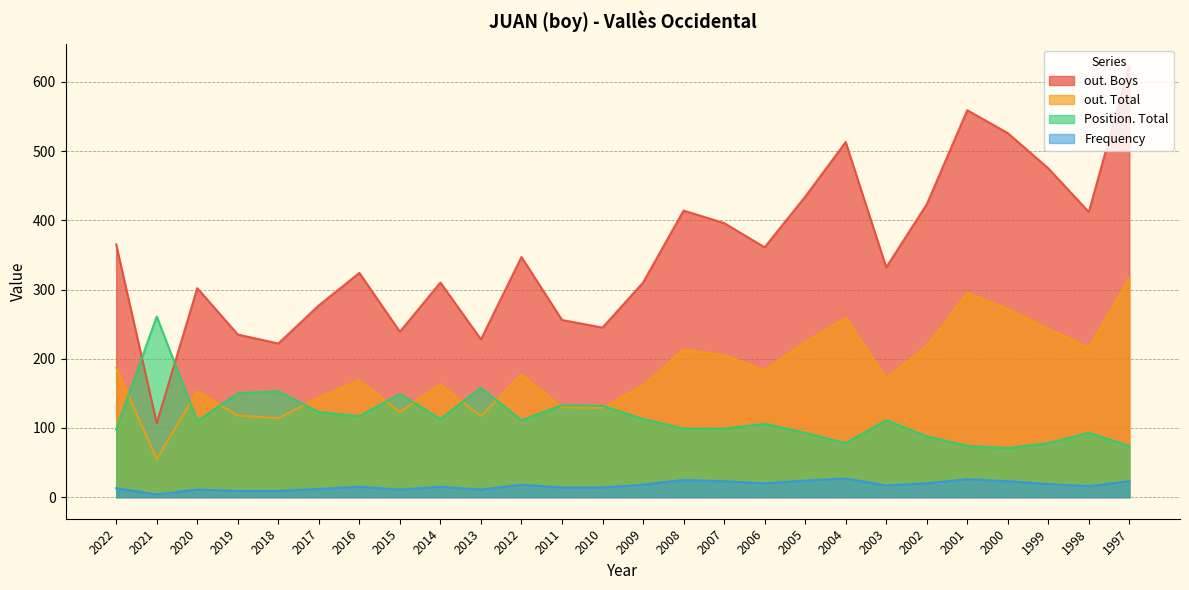

What are all the series names shown in the legend?

out. Boys, out. Total, Position. Total, Frequency